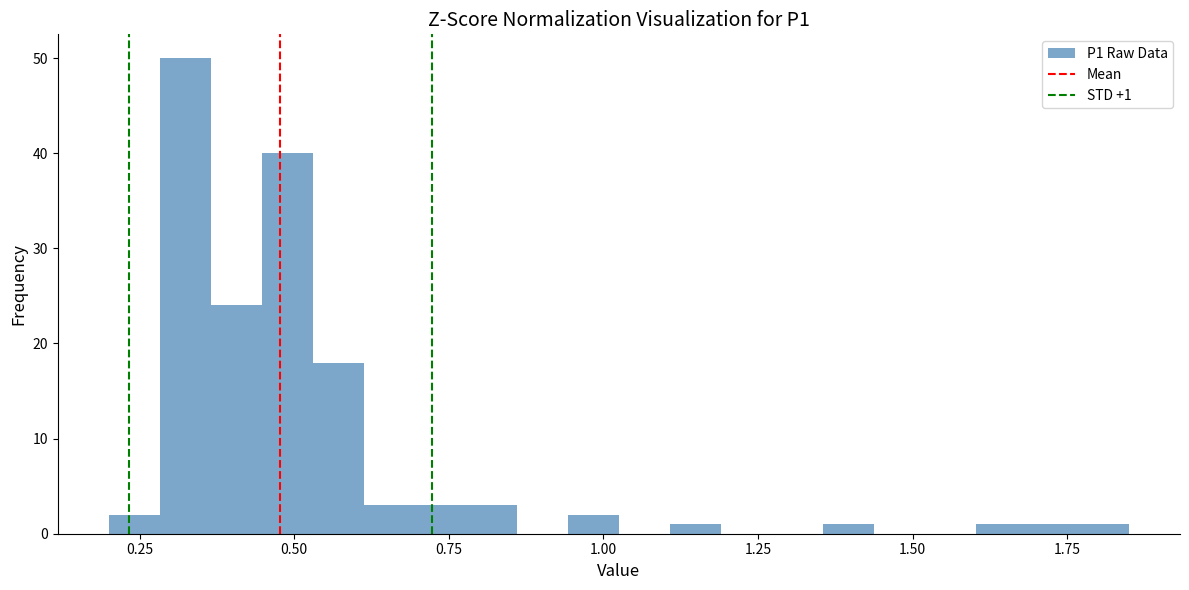

Read against the x-axis, roughly where is the centre of the tallest bar?

0.30